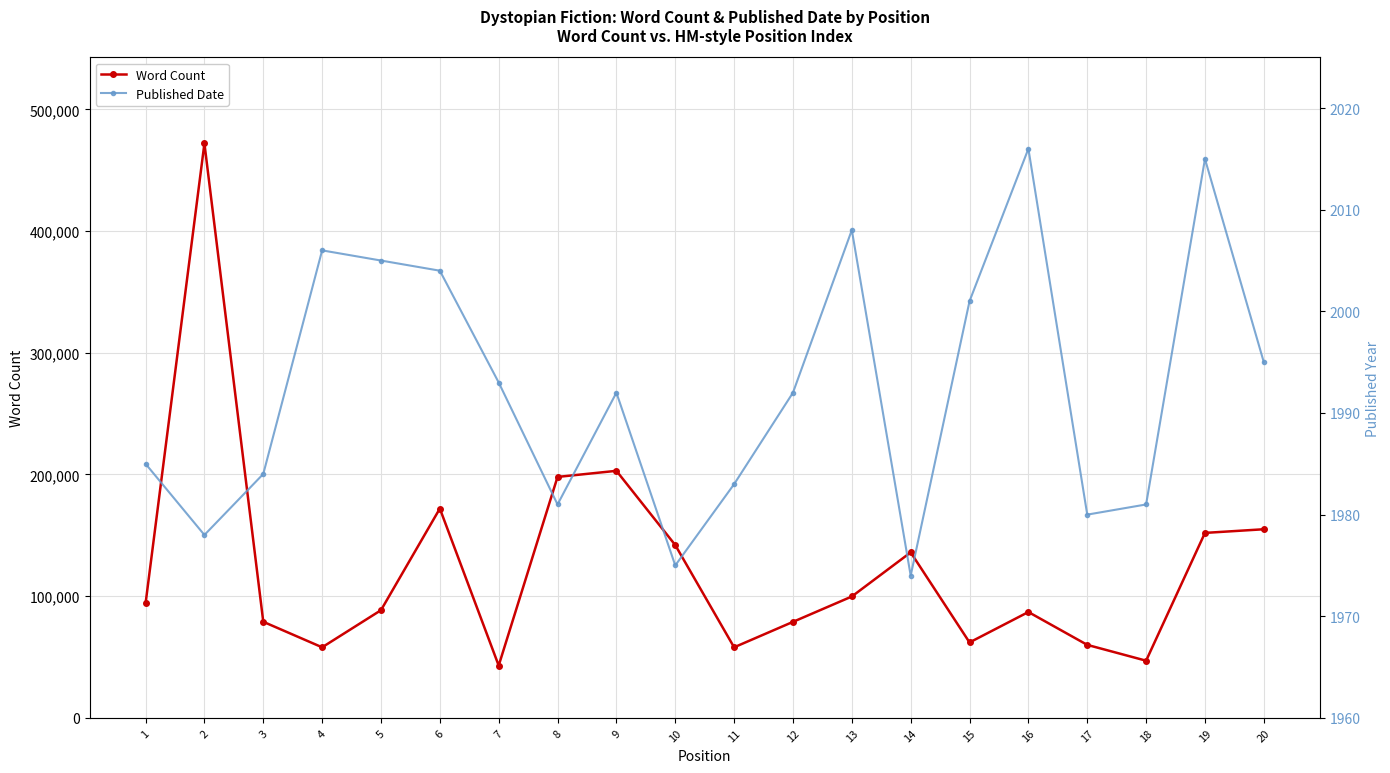

What is the difference between the maximum and minimum values in the Published Date series?

42